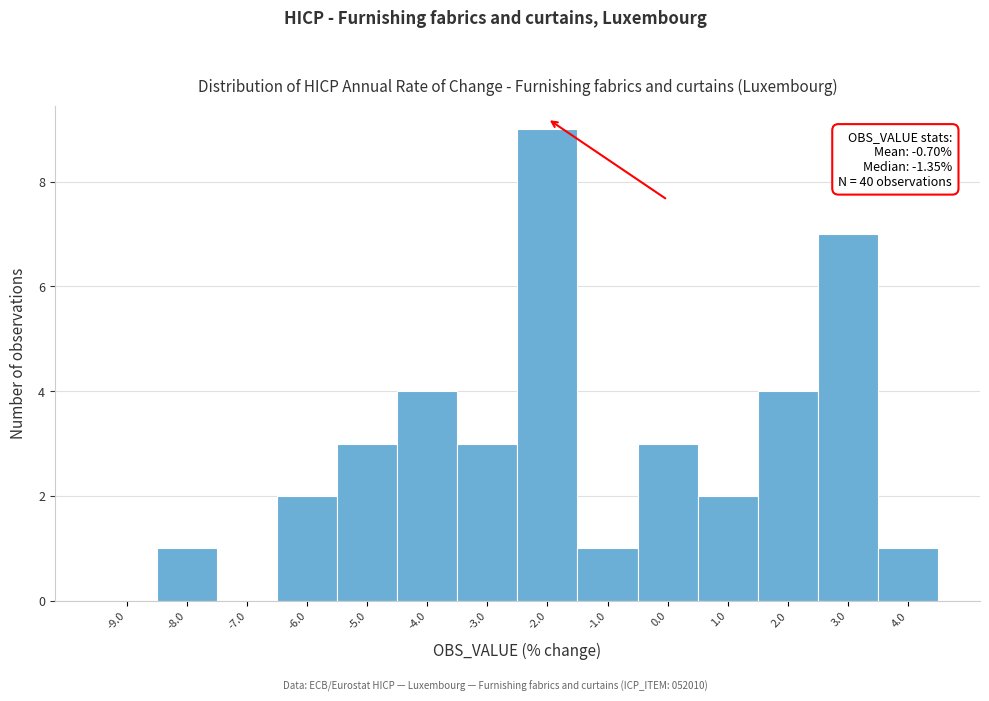

Reading left to right, transcribe all the data shown in this chart.

-9.0=0	-8.0=1	-7.0=0	-6.0=2	-5.0=3	-4.0=4	-3.0=3	-2.0=9	-1.0=1	0.0=3	1.0=2	2.0=4	3.0=7	4.0=1